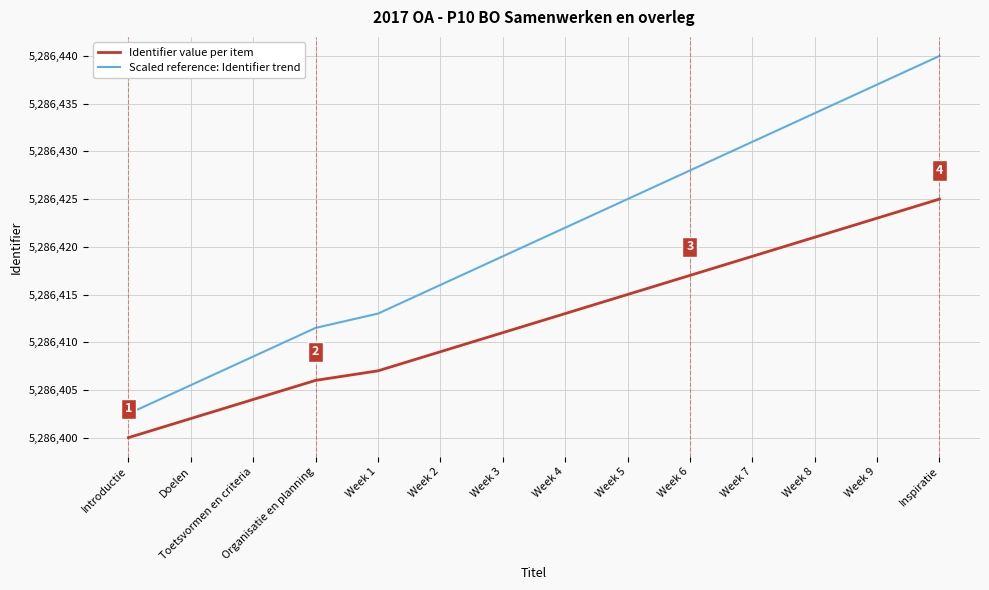

At which category is the sum across all series the highest?

Inspiratie